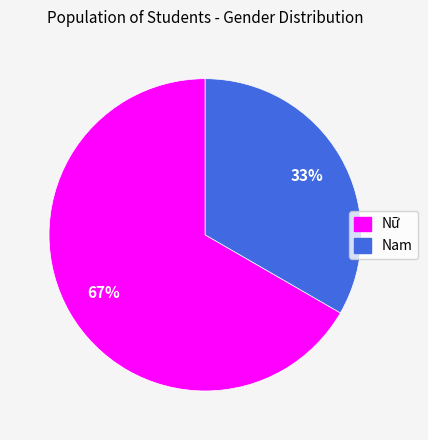

Rank the categories by value from lowest to highest.

Nam, Nữ